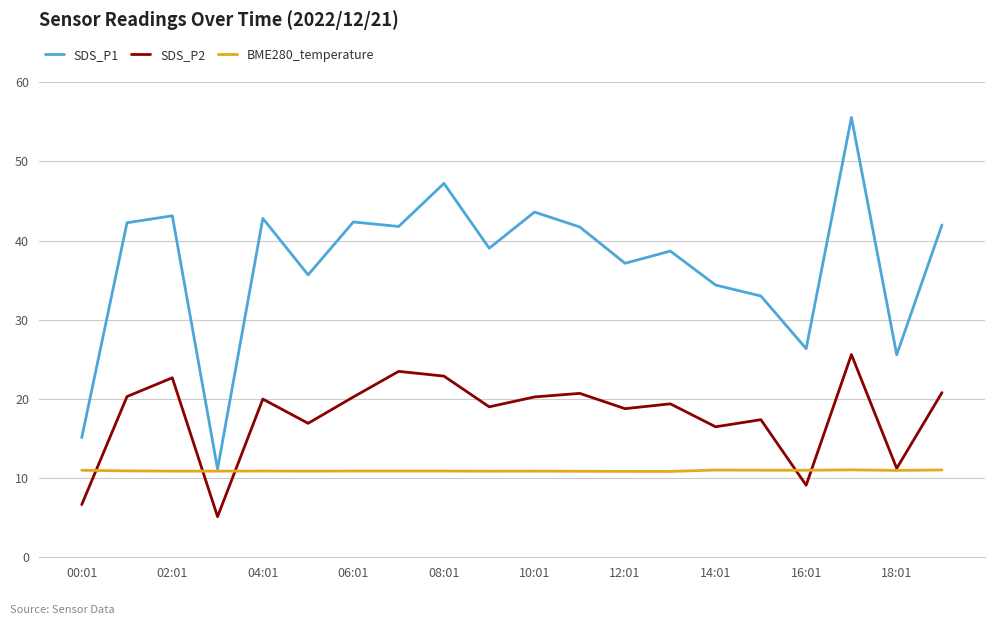

List the series in order of their overall mean, lowest first.

BME280_temperature, SDS_P2, SDS_P1